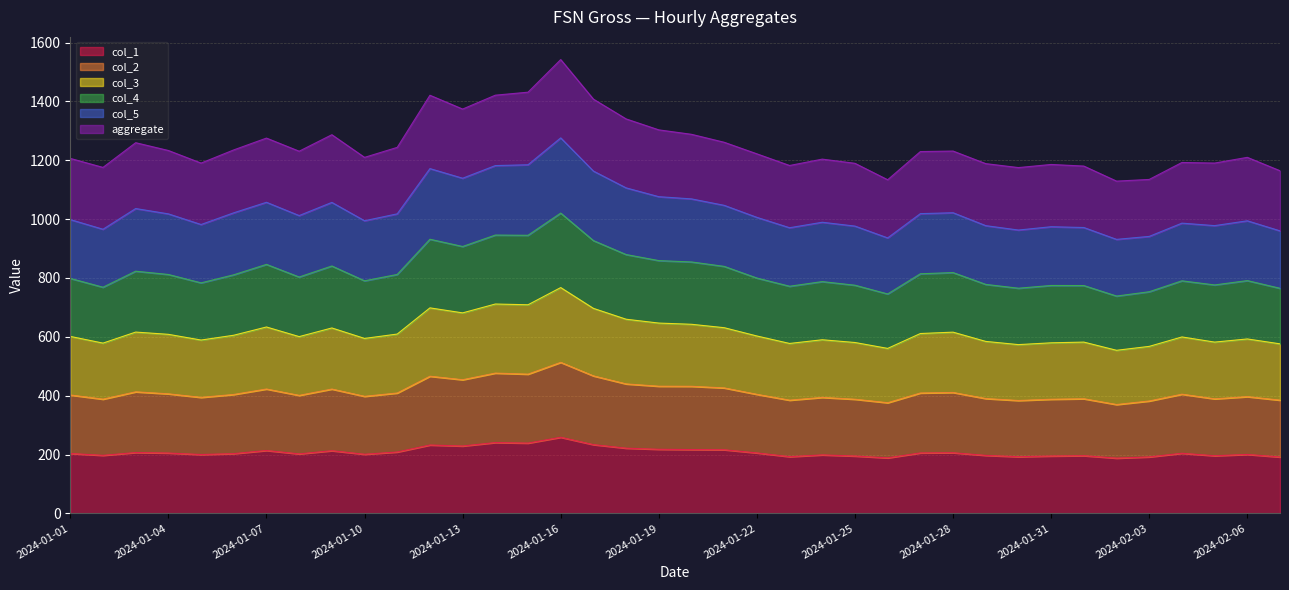

What is the value of the col_1 point at the 30th from the left?

192.5